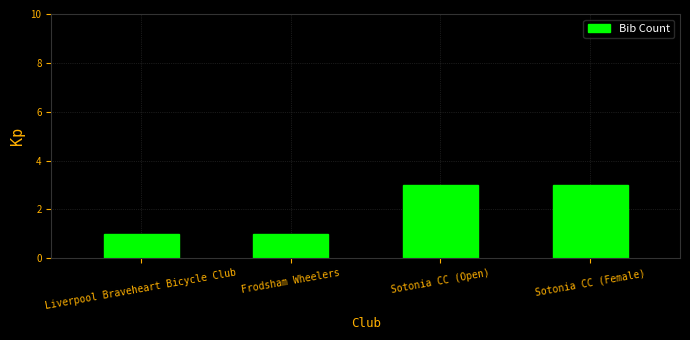

What is the average value?

2